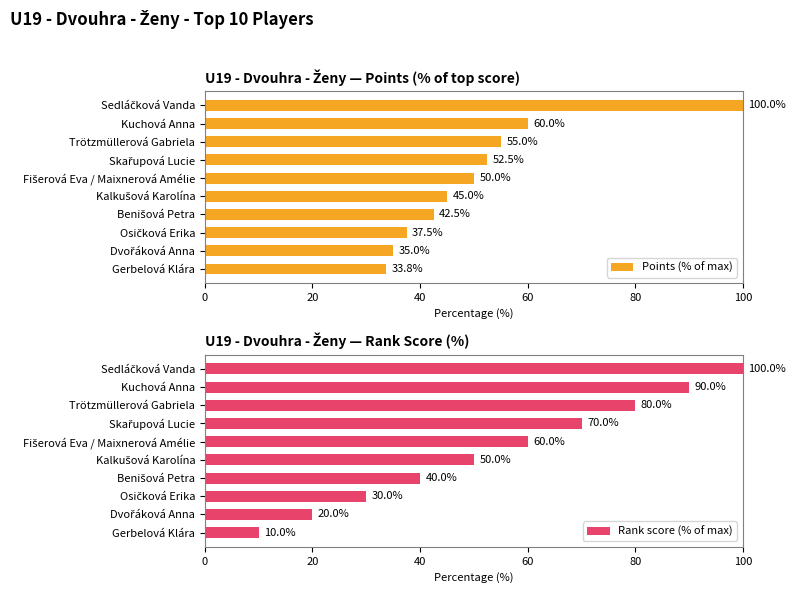

Reading left to right, transcribe all the data shown in this chart.

Points (% of max): 100.0	60.0	55.0	52.5	50.0	45.0	42.5	37.5	35.0	33.8
Rank score (% of max): 100.0	90.0	80.0	70.0	60.0	50.0	40.0	30.0	20.0	10.0